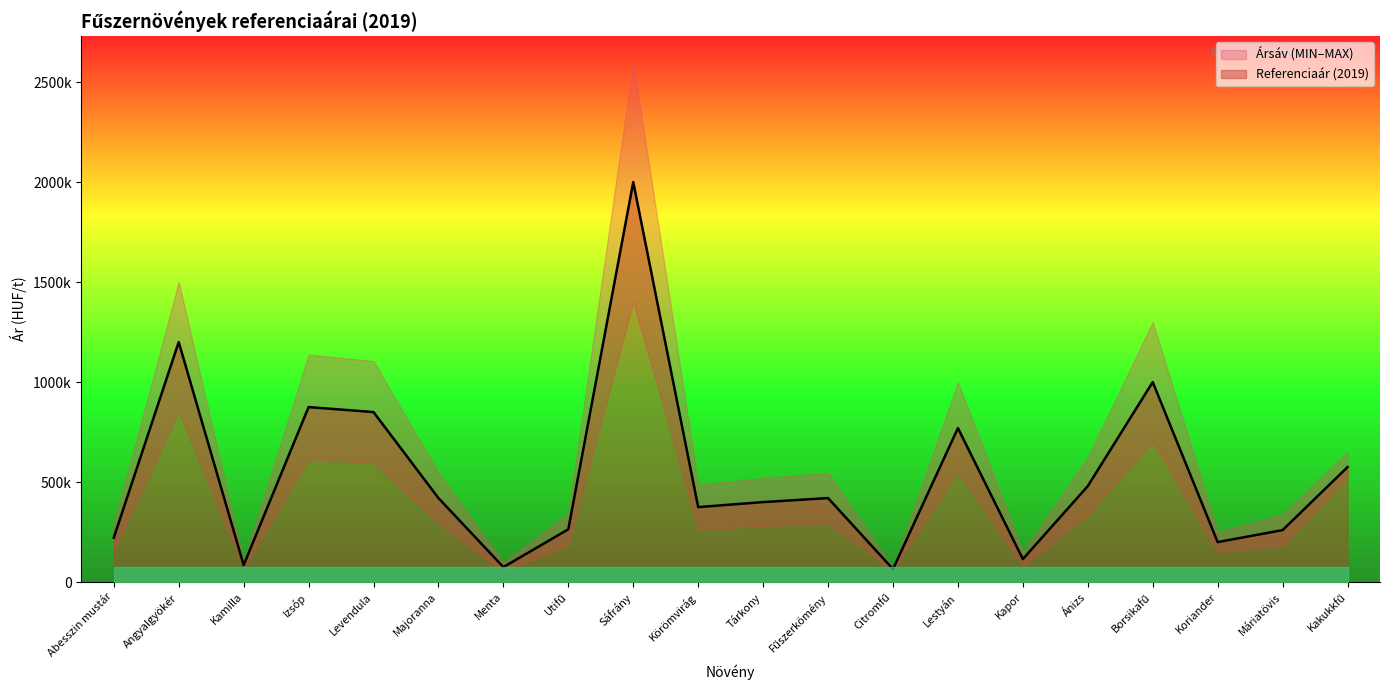

Is the value of Referenciaár (2019) at Lestyán greater than the value of Ársáv MIN (2019) at Majoranna?

Yes